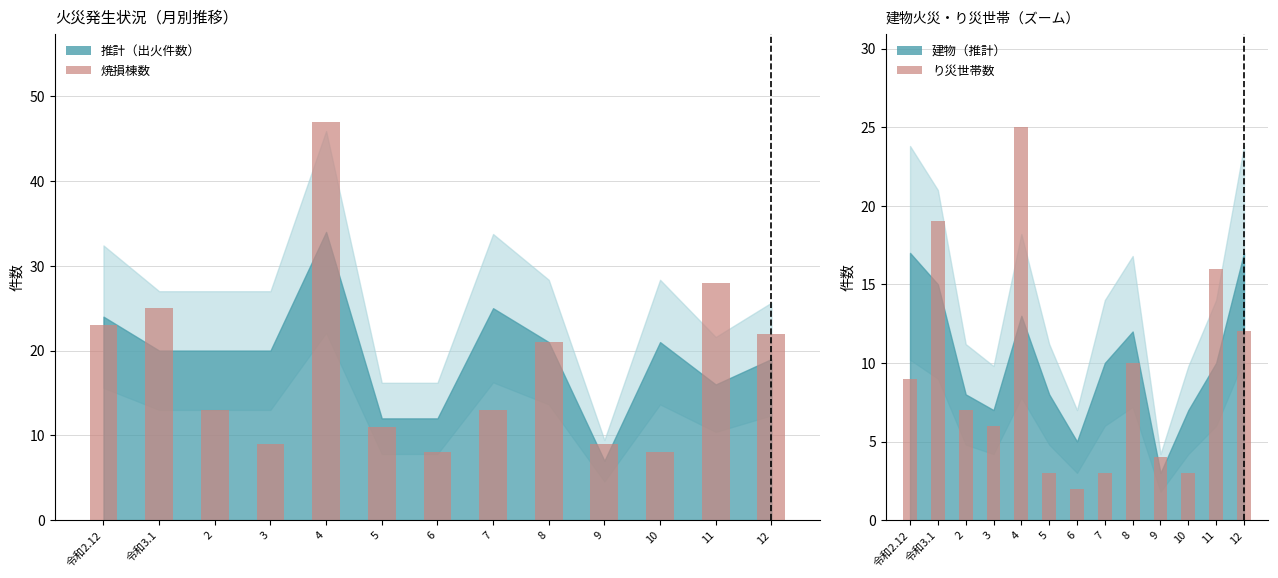

List the series in order of their overall mean, lowest first.

り災世帯数, 焼損棟数